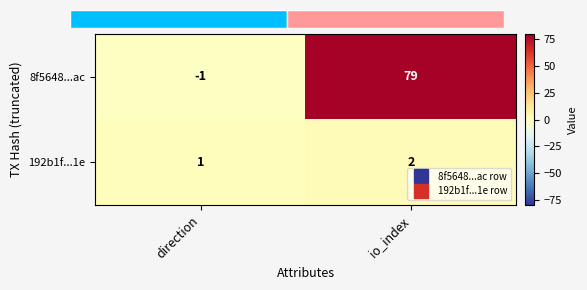

What is the total value across all series at io_index?

81